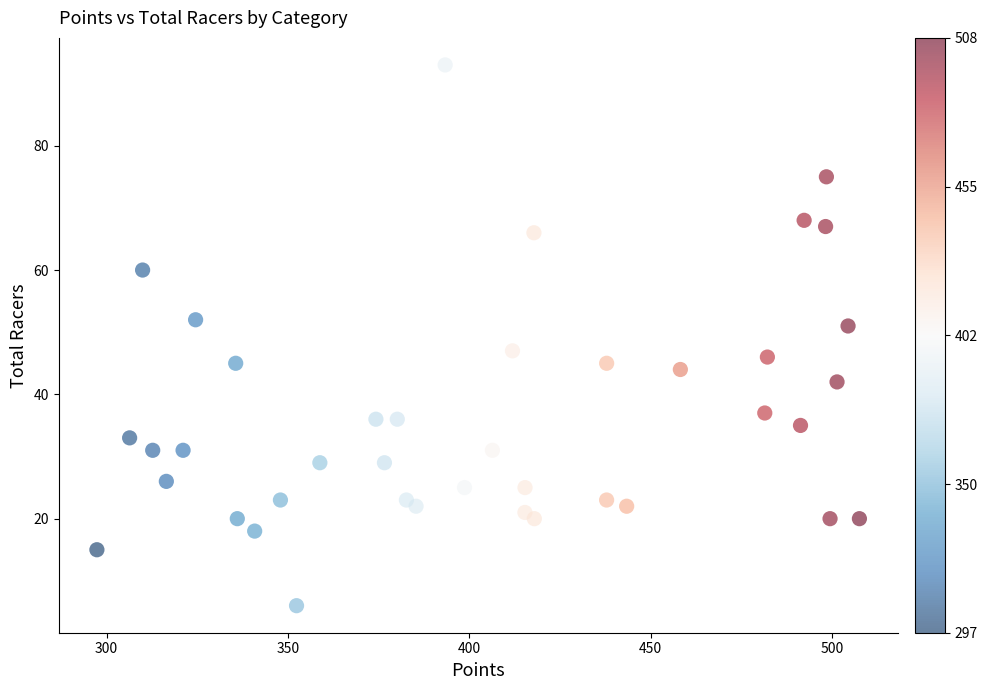

What is the range of Y values (max minus min)?

87